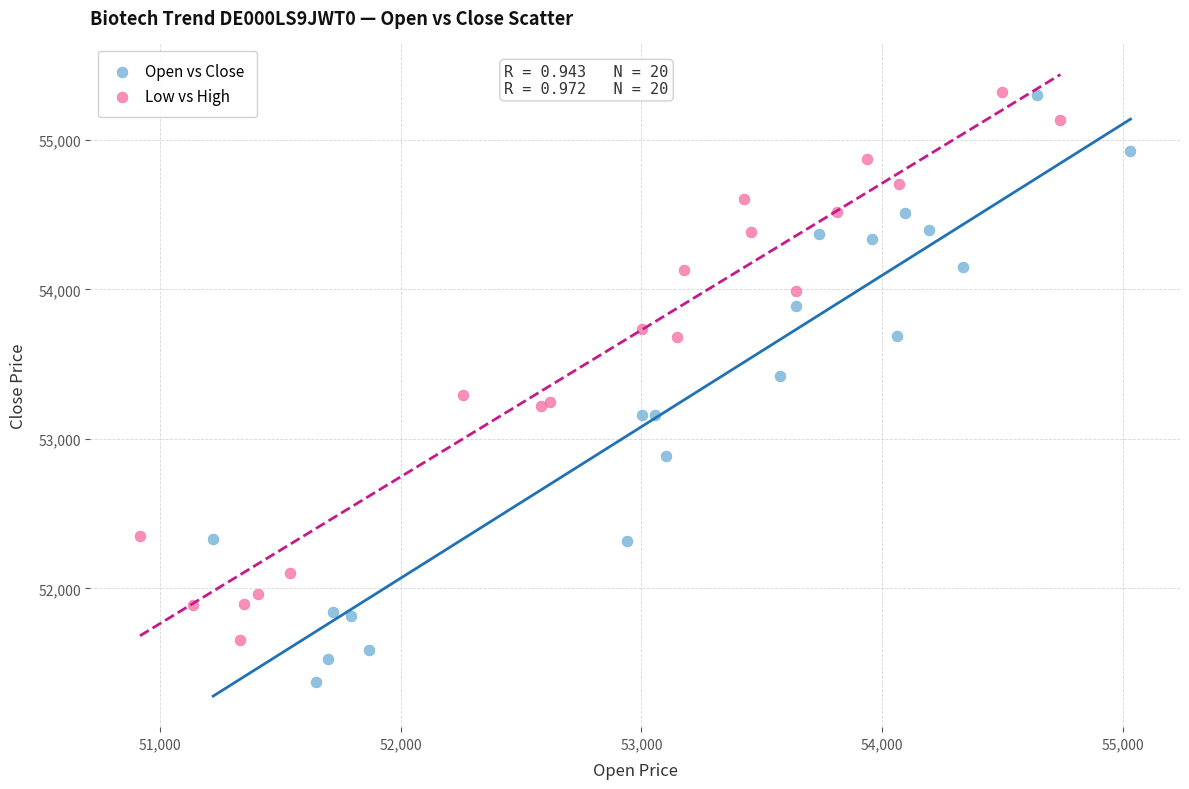

Which series contains the lowest Y value?

Open vs Close